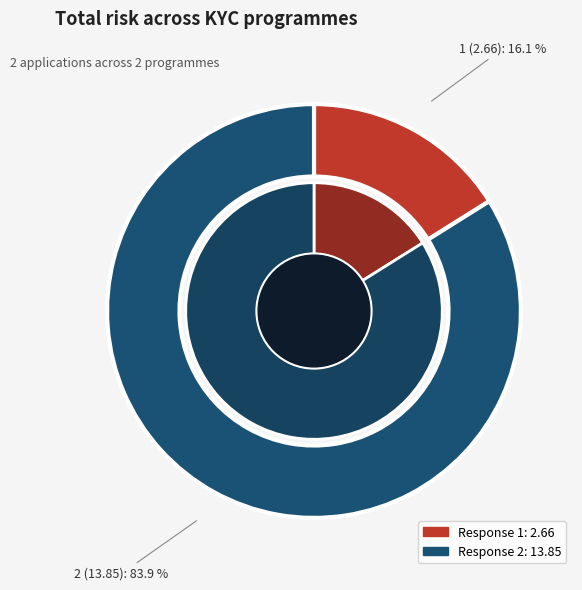

What is the ratio of the value at 2 to the value at 1?

5.2